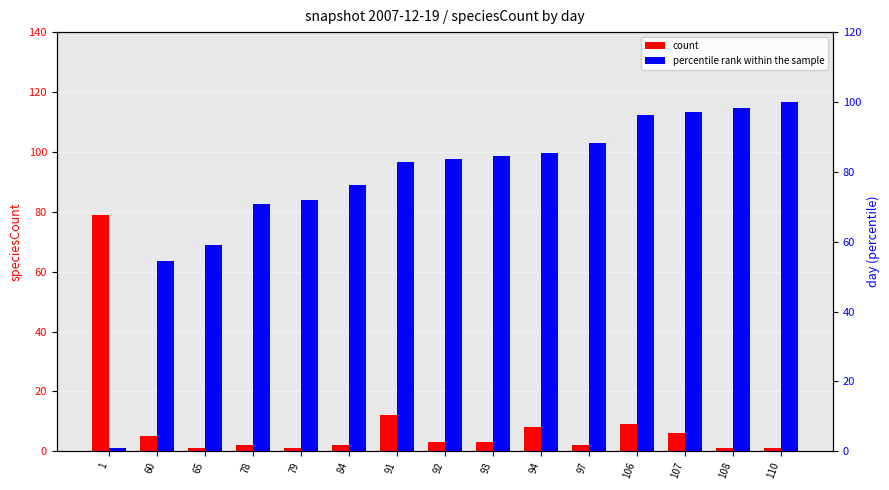

Reading left to right, extract all data points from this chart.

count: 1=79.0	60=5.0	65=1.0	78=2.0	79=1.0	84=2.0	91=12.0	92=3.0	93=3.0	94=8.0	97=2.0	106=9.0	107=6.0	108=1.0	110=1.0
percentile rank within the sample: 1=0.9	60=54.5	65=59.1	78=70.9	79=71.8	84=76.4	91=82.7	92=83.6	93=84.5	94=85.5	97=88.2	106=96.4	107=97.3	108=98.2	110=100.0